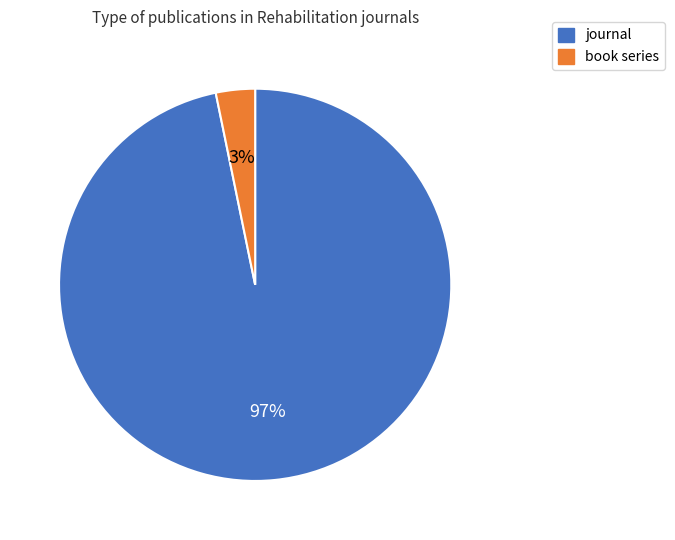

Which has a higher value, journal or book series?

journal